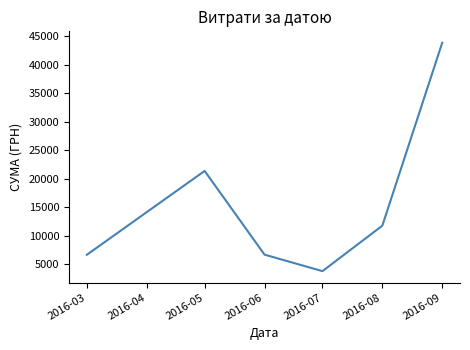

Which has a higher value, 2016-07 or 2016-06?

2016-06